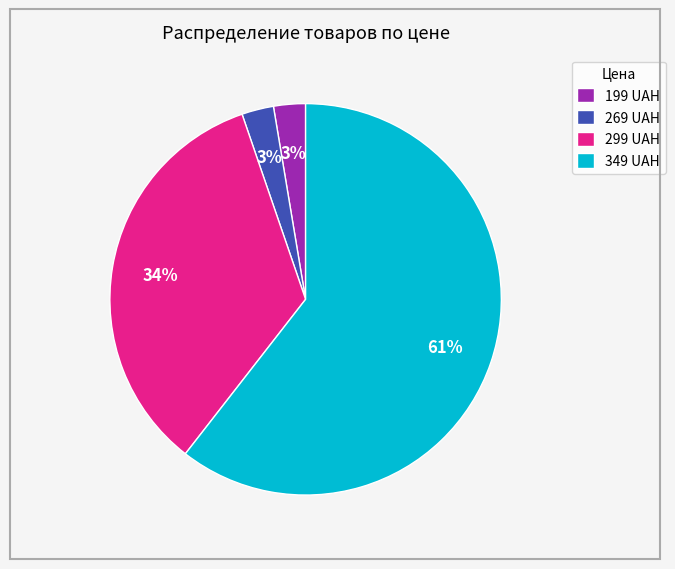

To the nearest percent, what is the average slice percentage?

25%